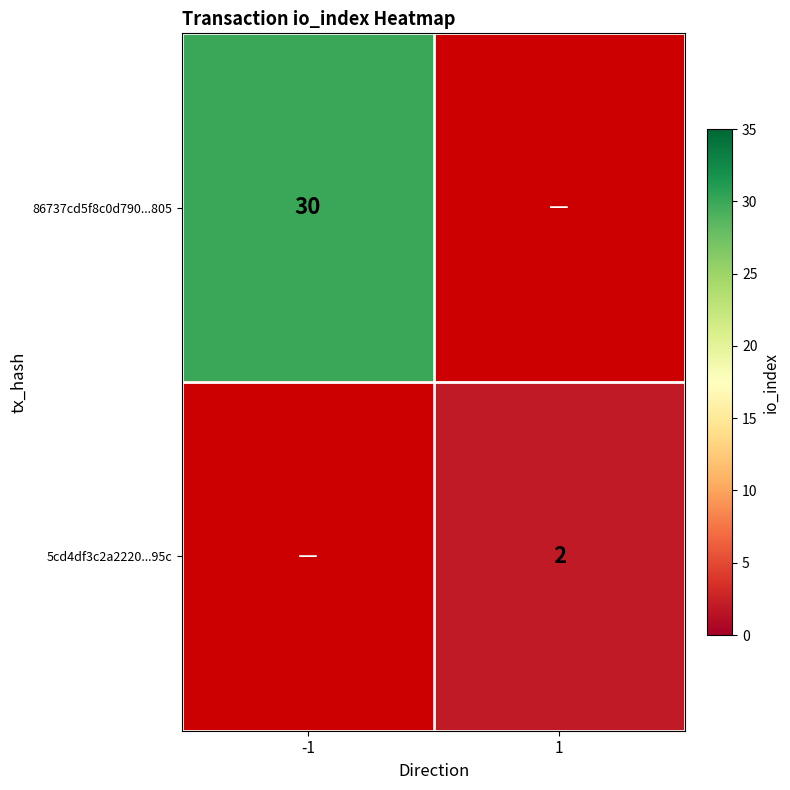

Is the value of 86737cd5f8c0d790...805 at -1 greater than the value of 5cd4df3c2a2220...95c at 1?

Yes